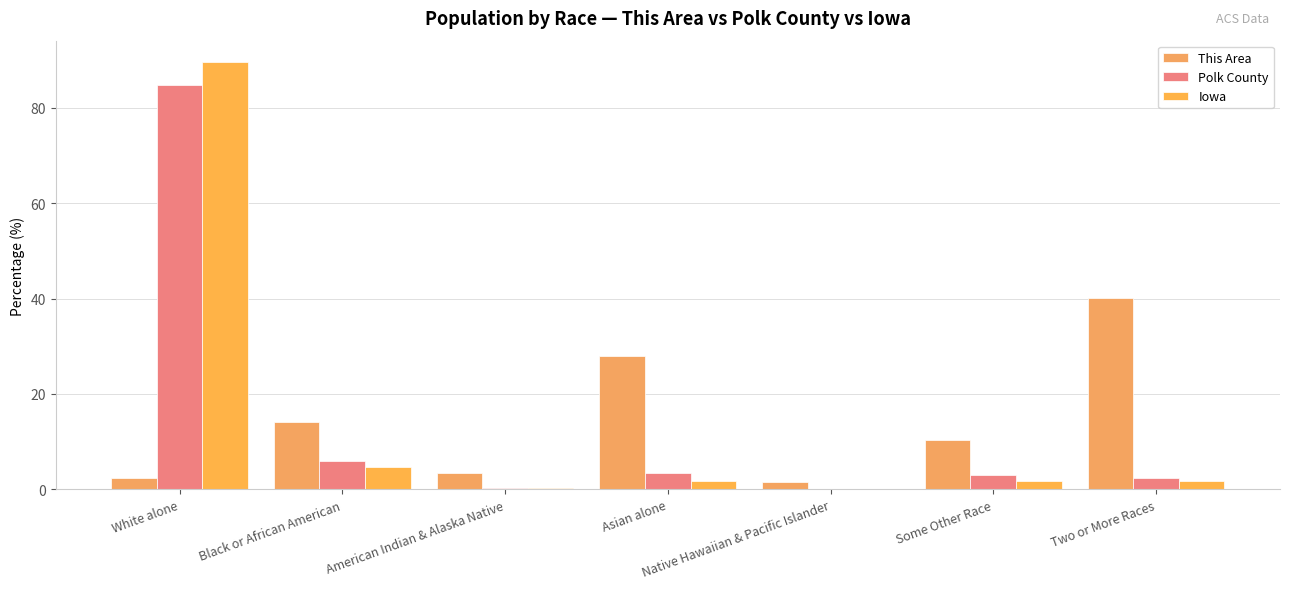

At how many categories does at least one series exceed 63?

1